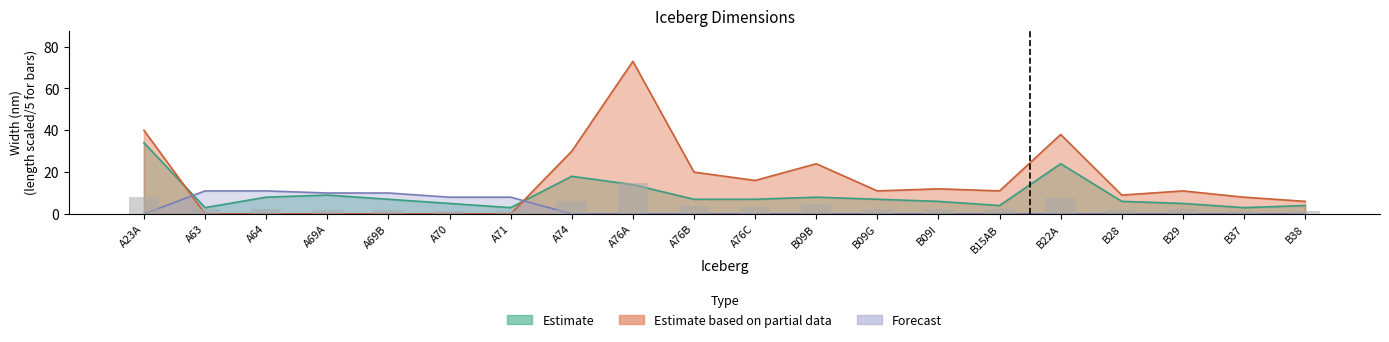

List the labels in order of Forecast value, largest first.

A63, A64, A69A, A69B, A70, A71, A23A, A74, A76A, A76B, A76C, B09B, B09G, B09I, B15AB, B22A, B28, B29, B37, B38